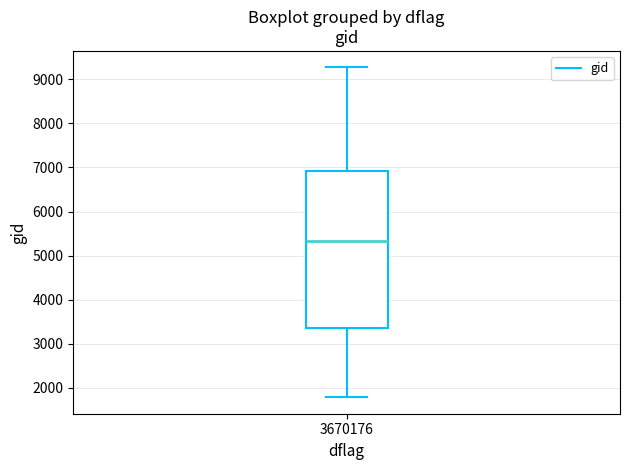

Where does the median line of the box at x = 3670176 sit on the y-axis? The values are not printed on the chart, so give them approximately, as read against the axis.

5300